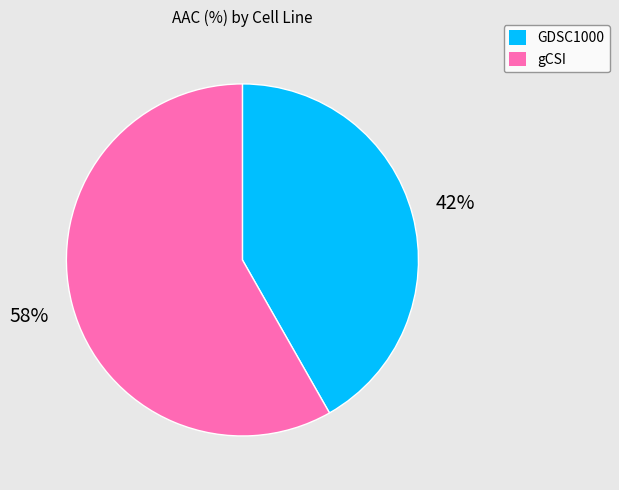

Which has a higher value, gCSI or GDSC1000?

gCSI